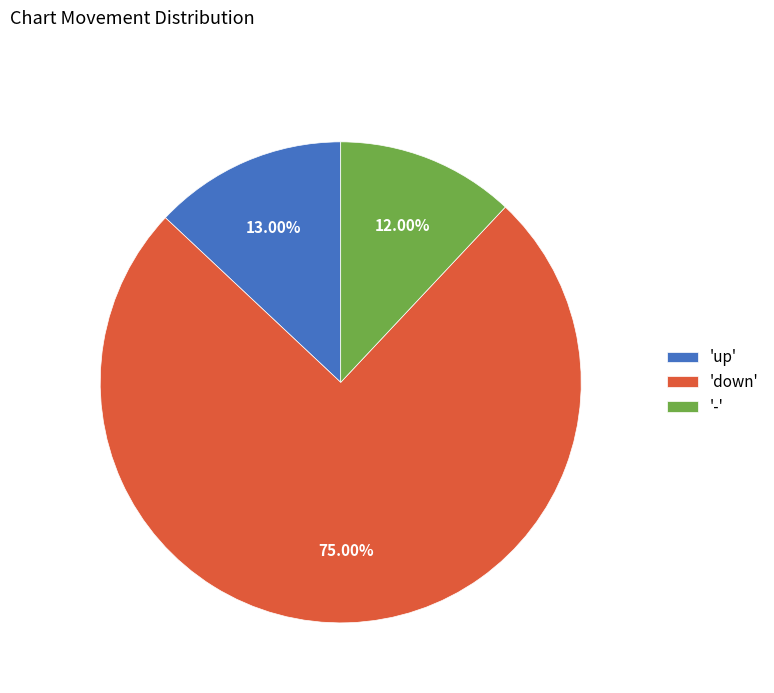

Which slice is the smallest?

-